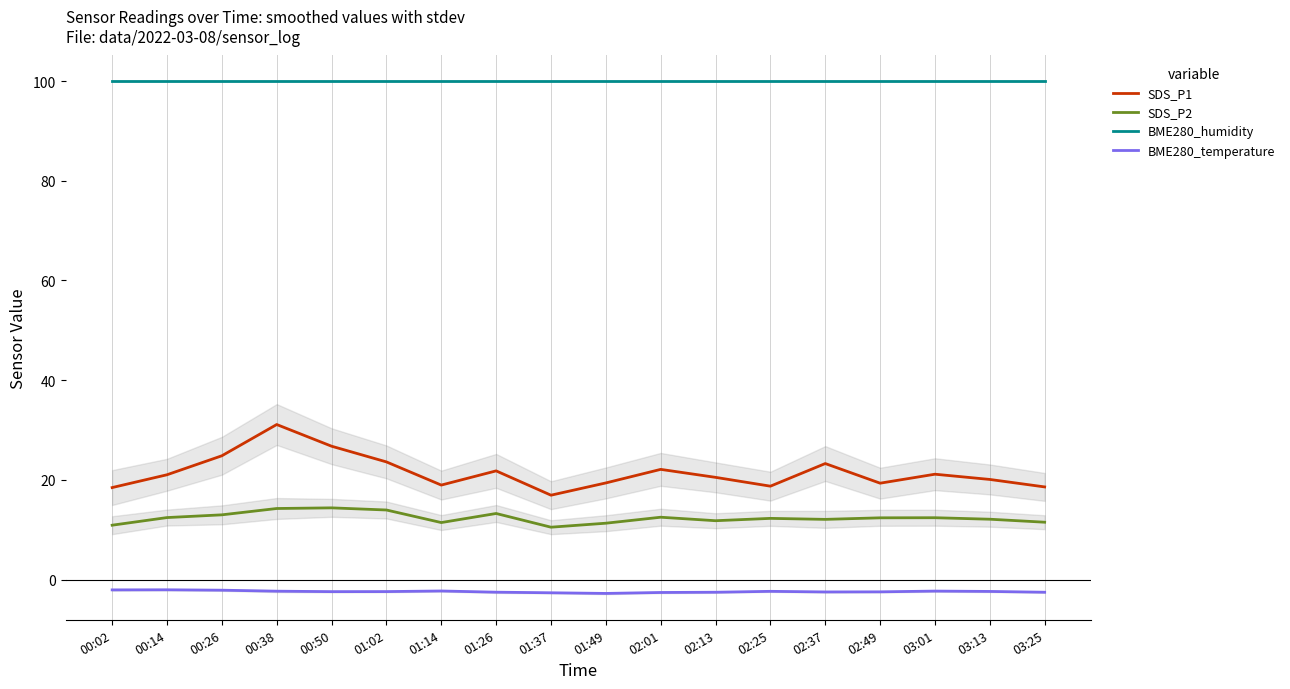

True or false: SDS_P1 and BME280_humidity cross at least once.

False